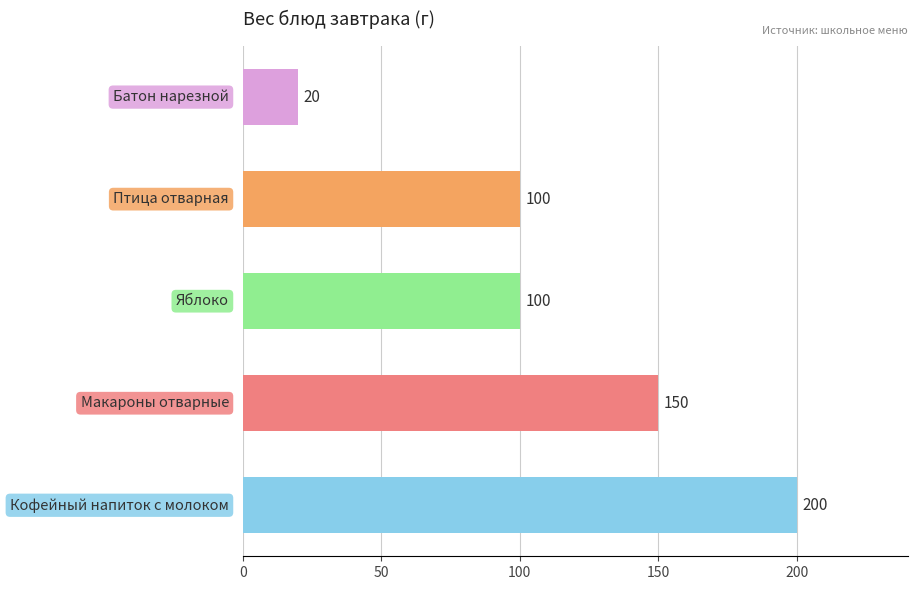

How many values are between 100 and 150?

3